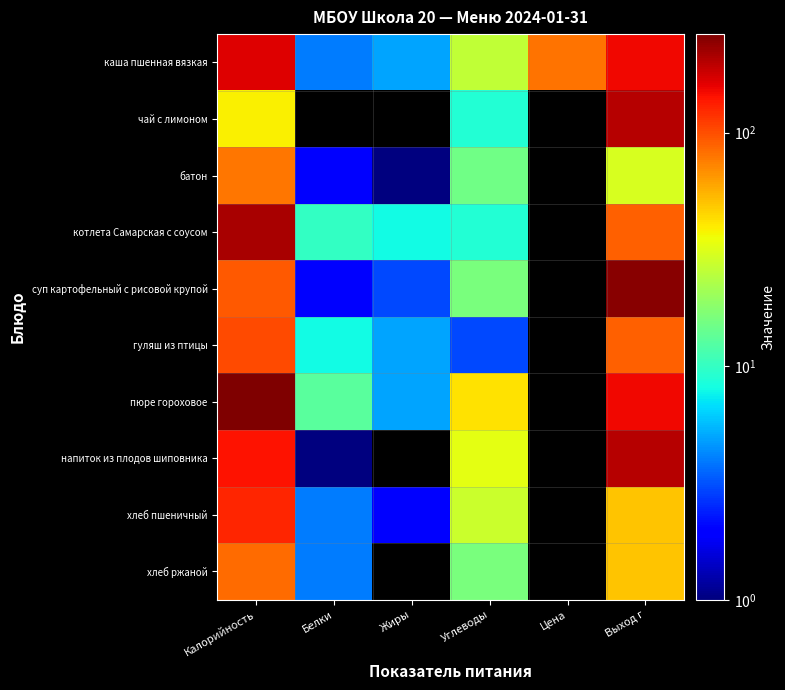

Which series changed the most between Углеводы and Цена?

каша пшенная вязкая